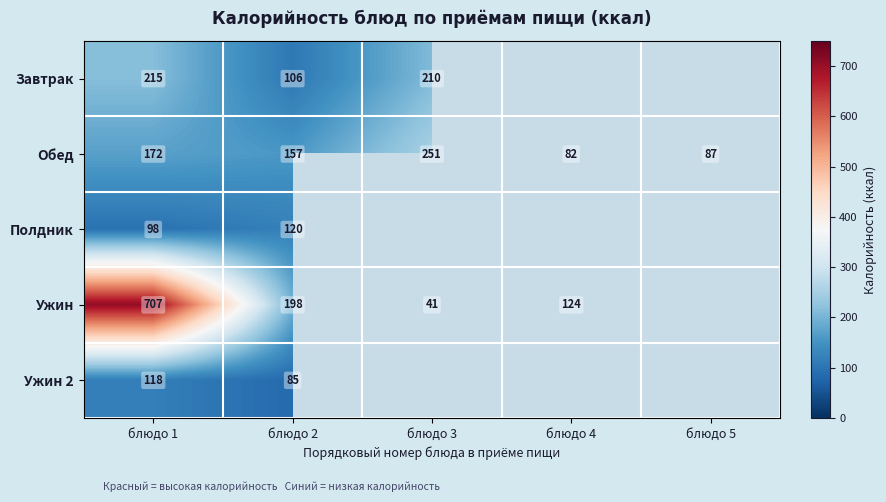

Is the value of Обед at блюдо 5 greater than the value of Ужин at блюдо 2?

No